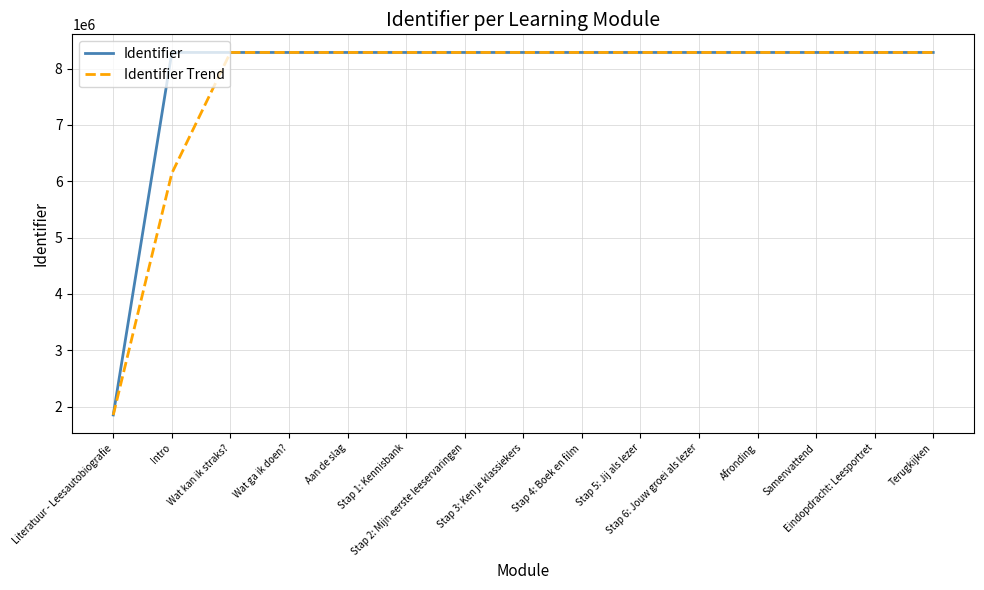

What is the highest value of the Identifier series?

8288001.0